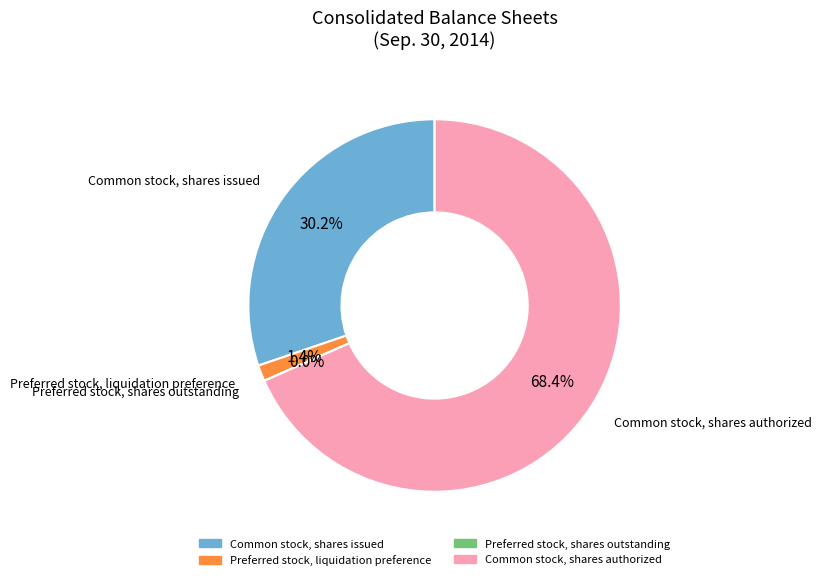

How much of the chart is everything except Preferred stock, liquidation preference?

98.6%